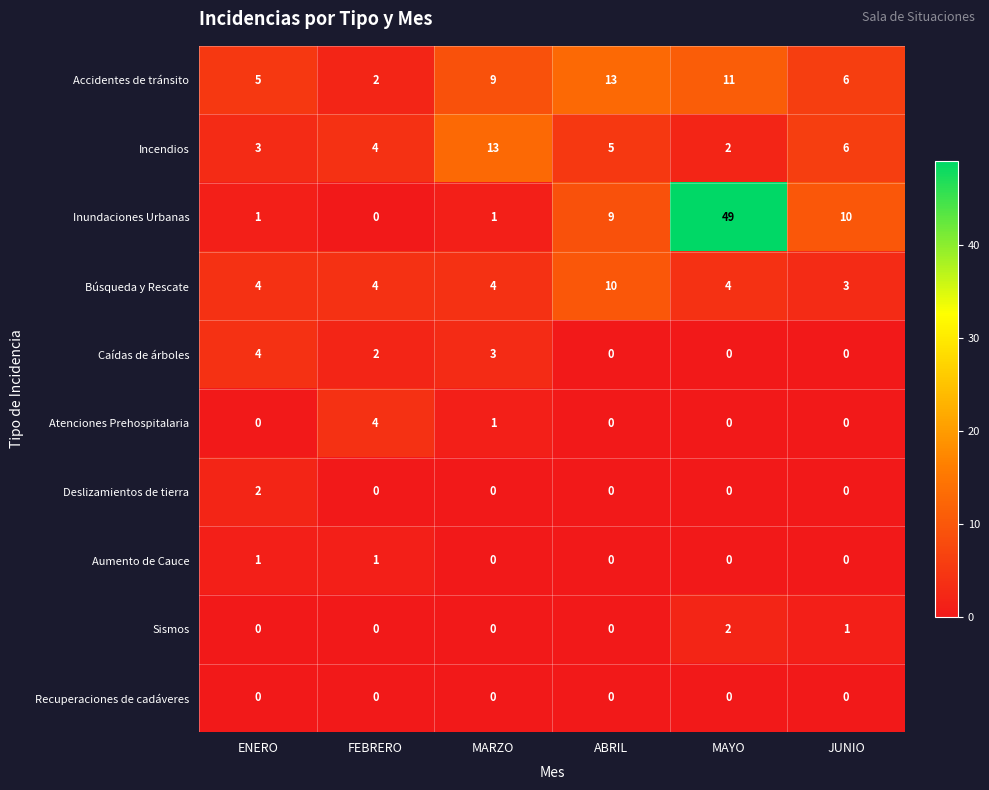

True or false: Sismos has a value of 1 at ABRIL.

False